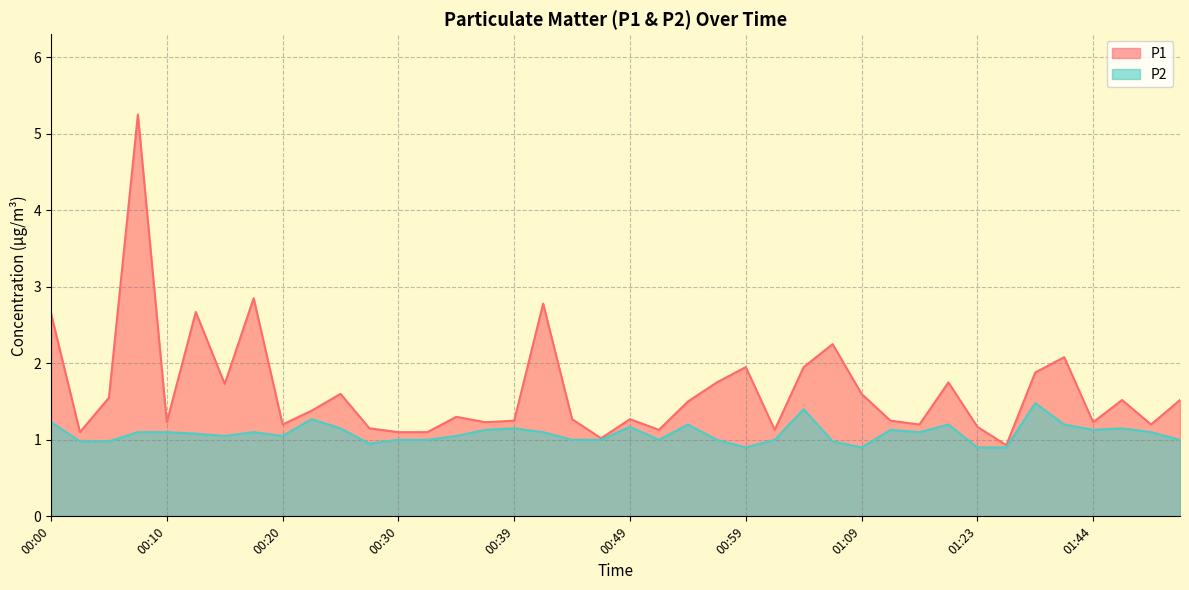

How many lines are shown in the chart?

2